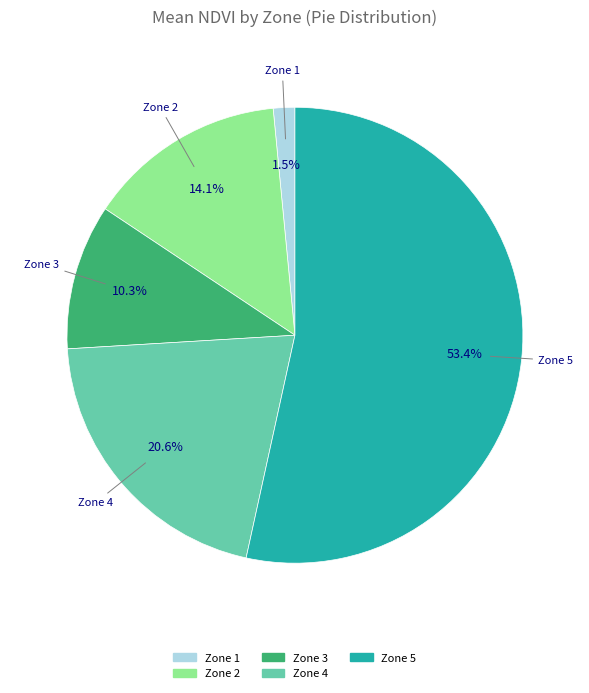

Does any single category account for the majority?

Yes